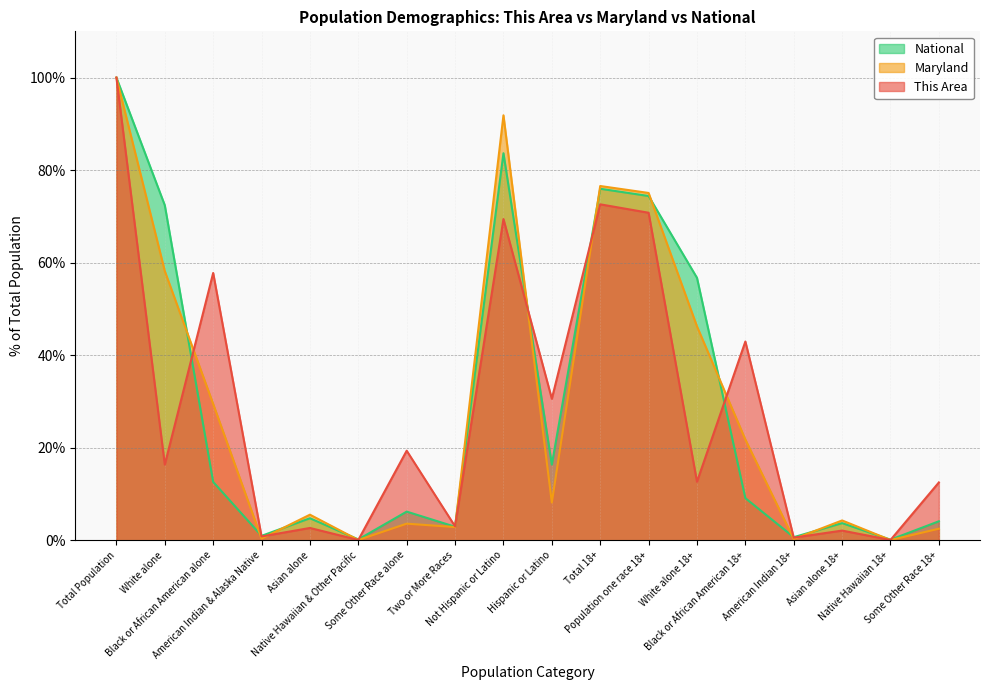

What is the approximate value of Maryland at Native Hawaiian & Other Pacific?

0.1